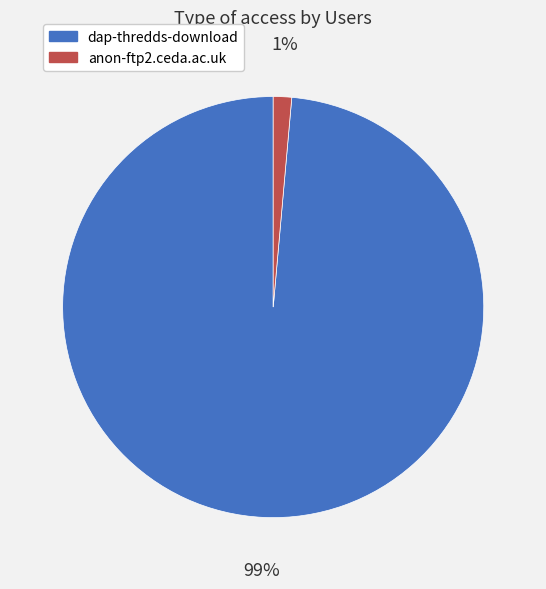

Rank the categories by value from highest to lowest.

dap-thredds-download, anon-ftp2.ceda.ac.uk